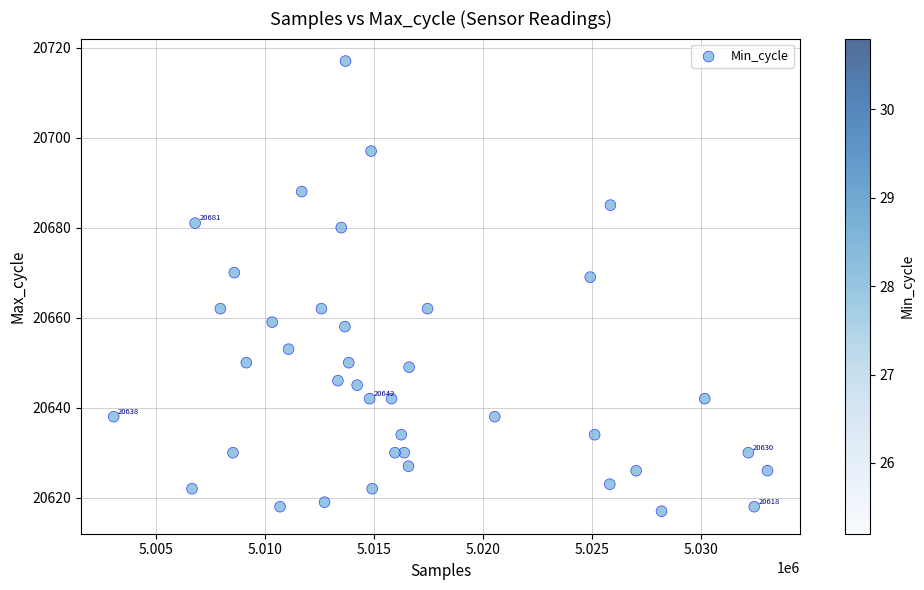

What is the range of X values (max minus min)?

29990